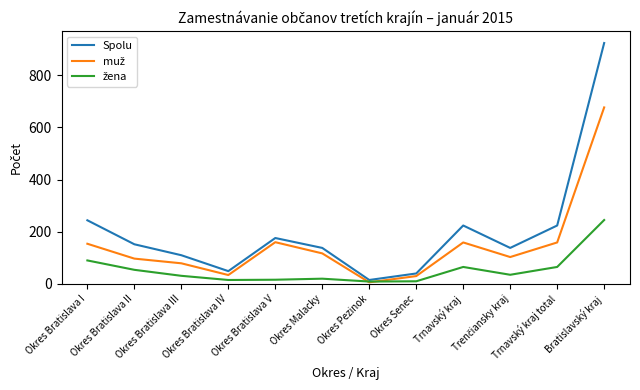

What is the highest value of the Spolu series?

924